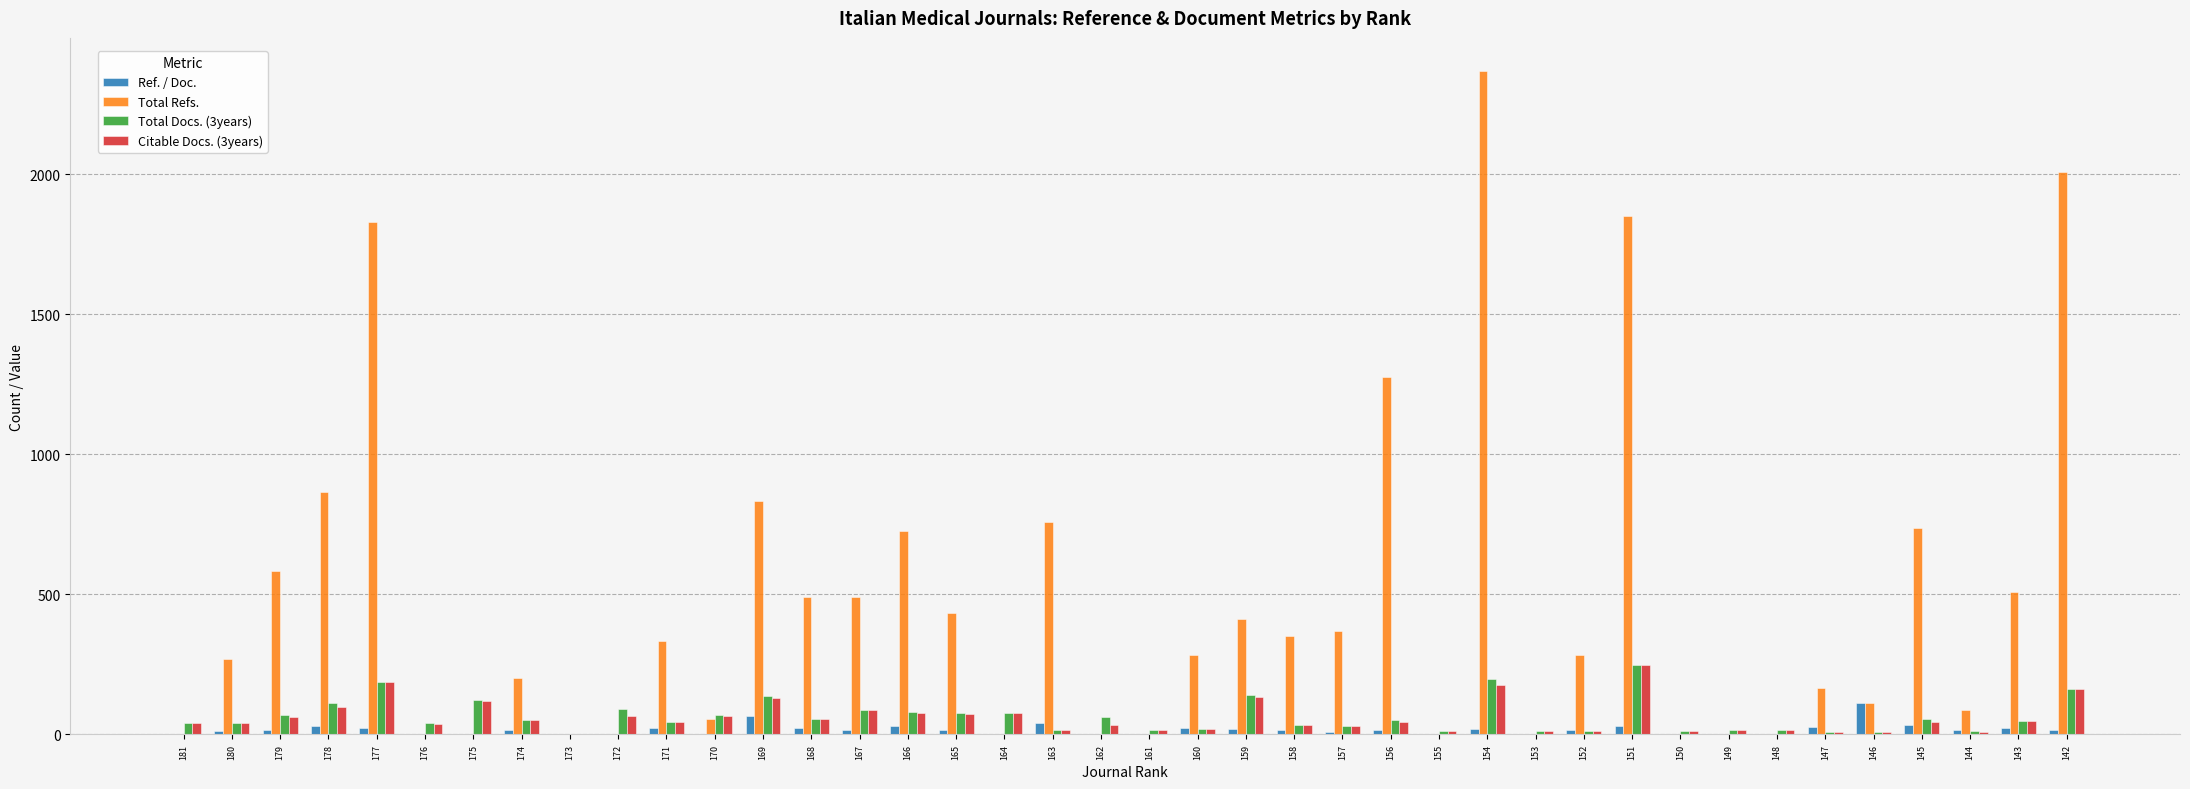

What is the sum of the Total Refs. values at 175 and 169?

835.0